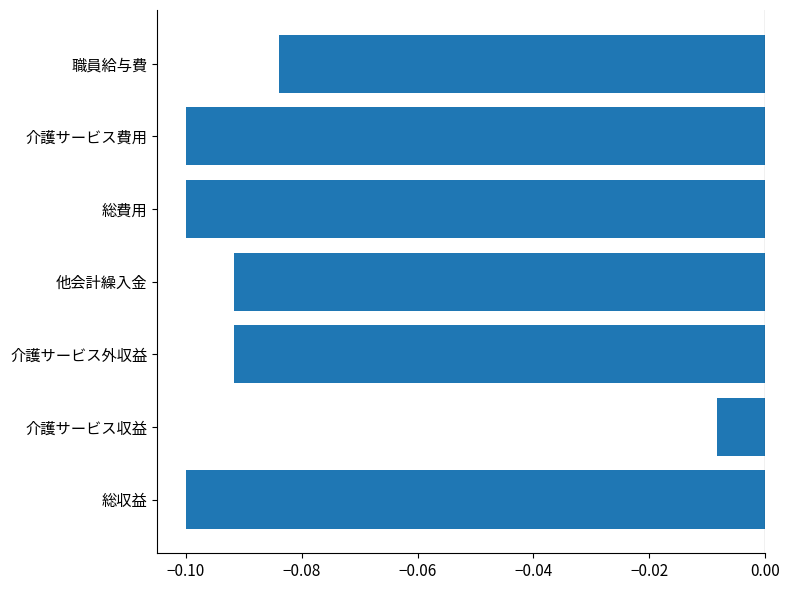

Where is the data nearest to the value 0?

介護サービス収益